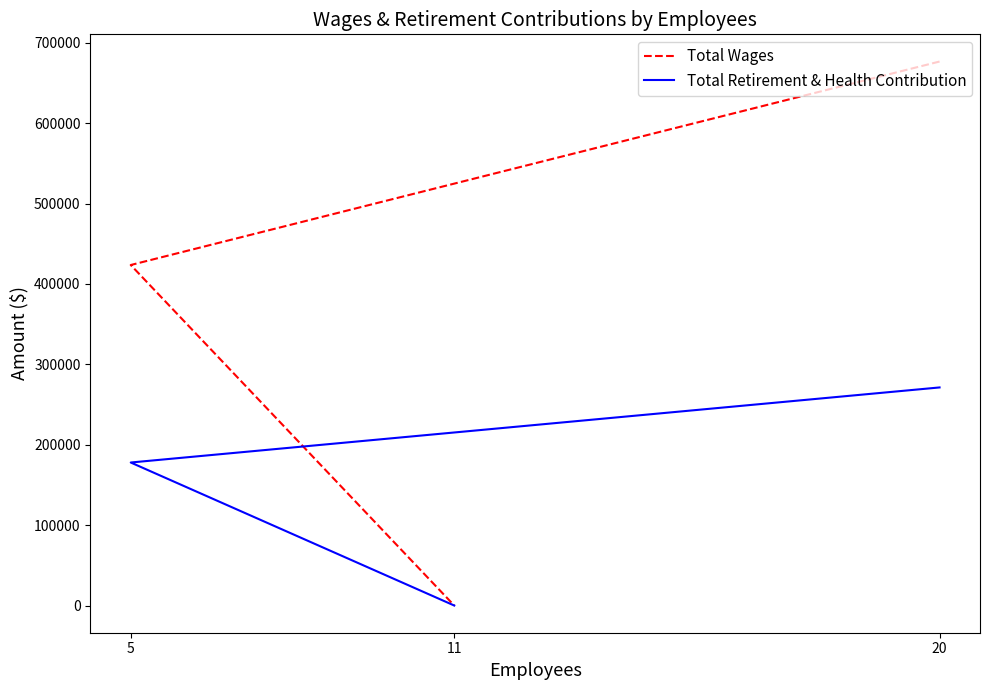

How many lines are shown in the chart?

2